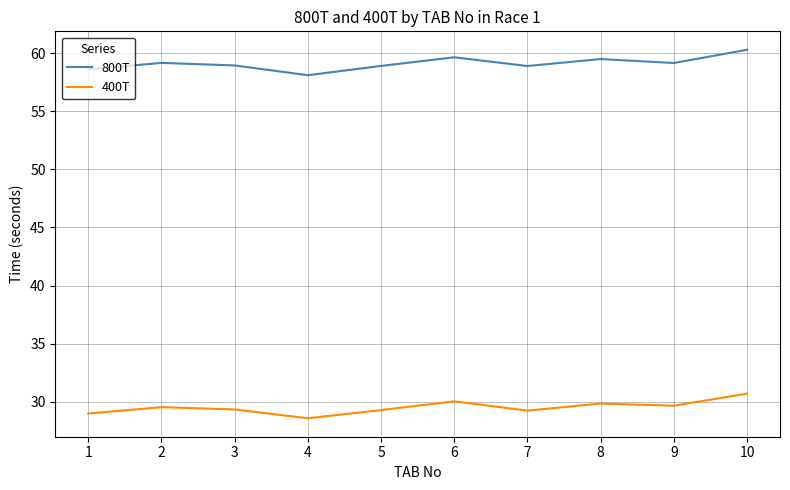

How many lines are shown in the chart?

2